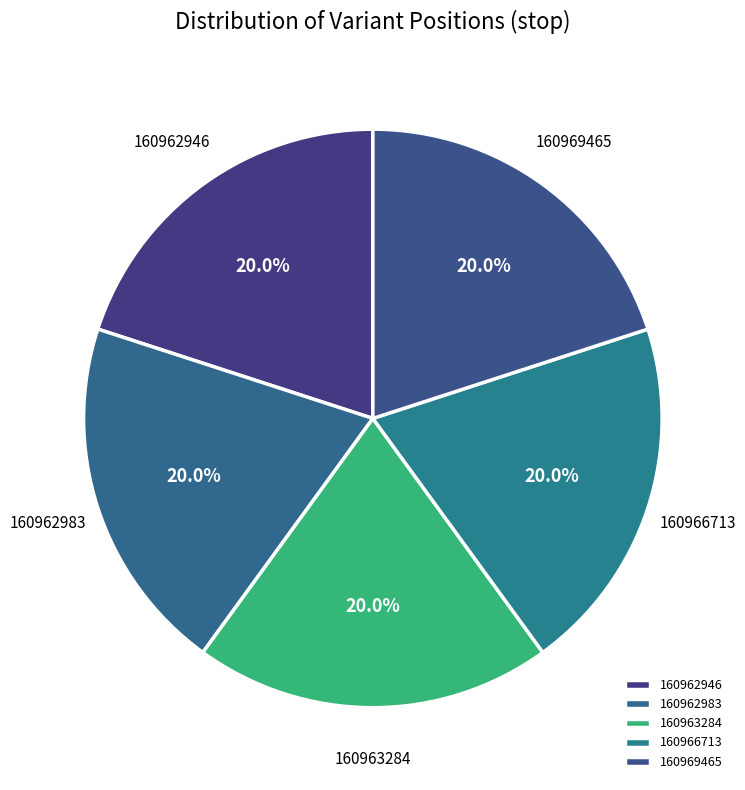

Does 160962983 represent more than half of the total?

No